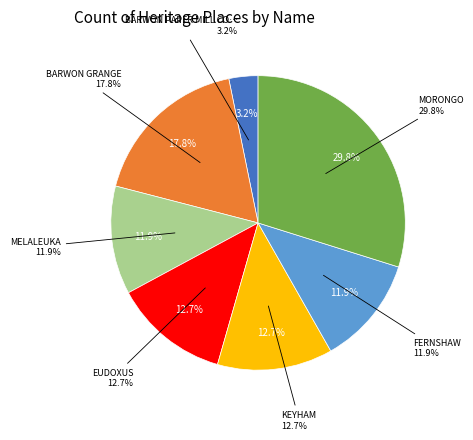

Does EUDOXUS represent more than half of the total?

No